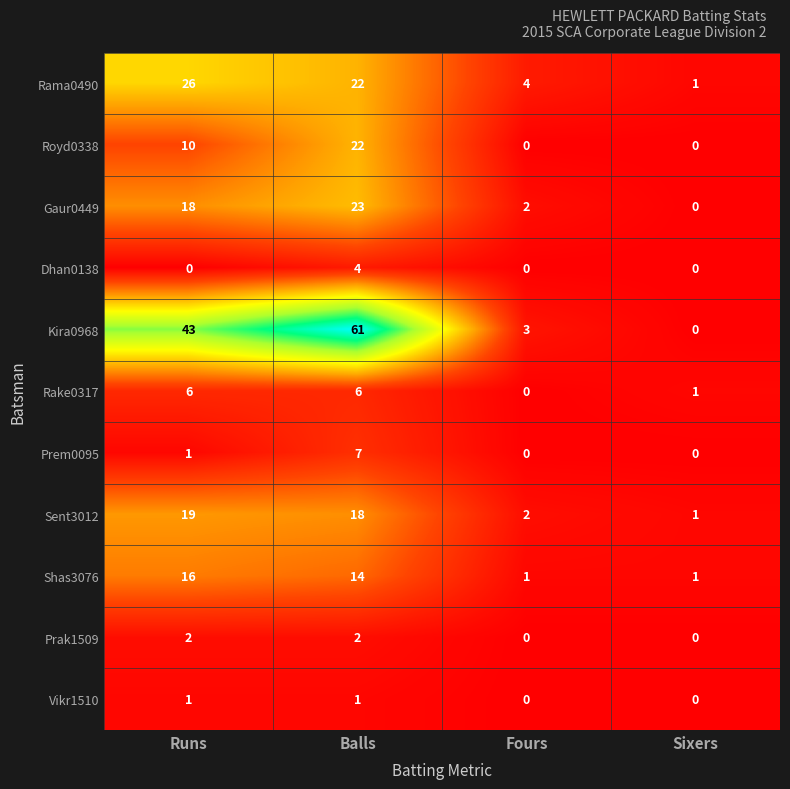

Is it true that Shas3076 equals 23 at Runs?

False